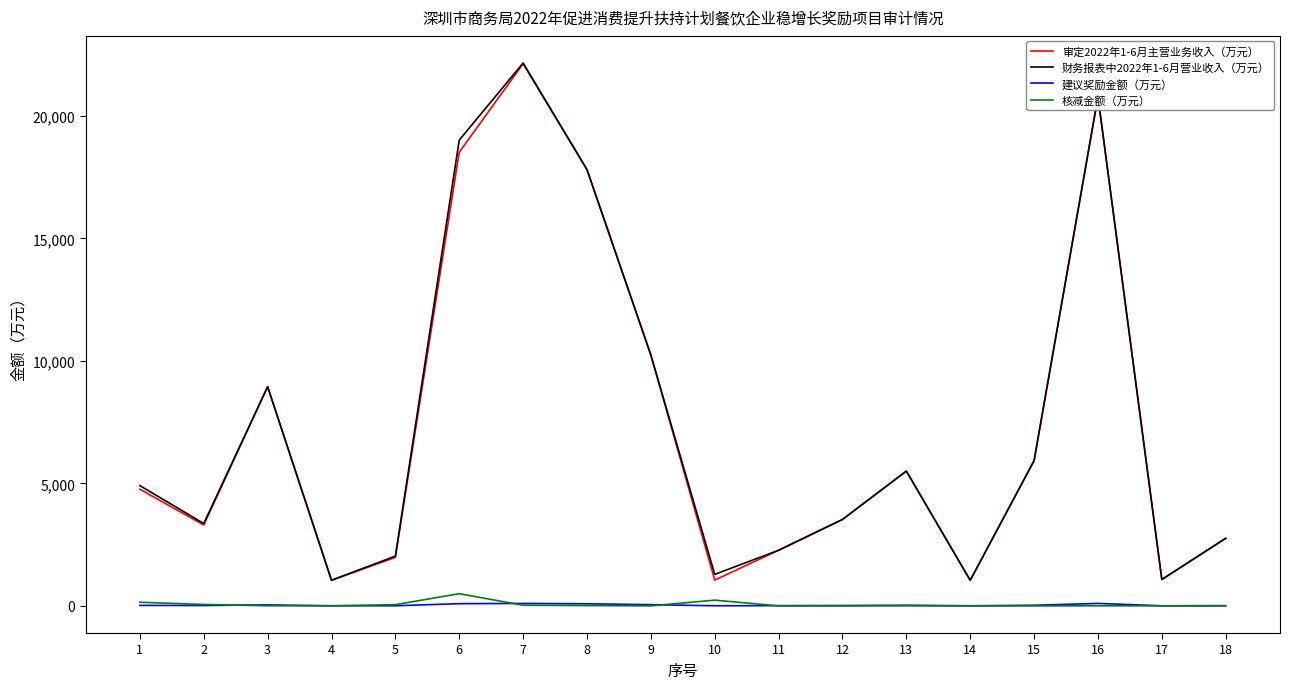

Which series has the widest spread of values?

财务报表中2022年1-6月营业收入（万元）